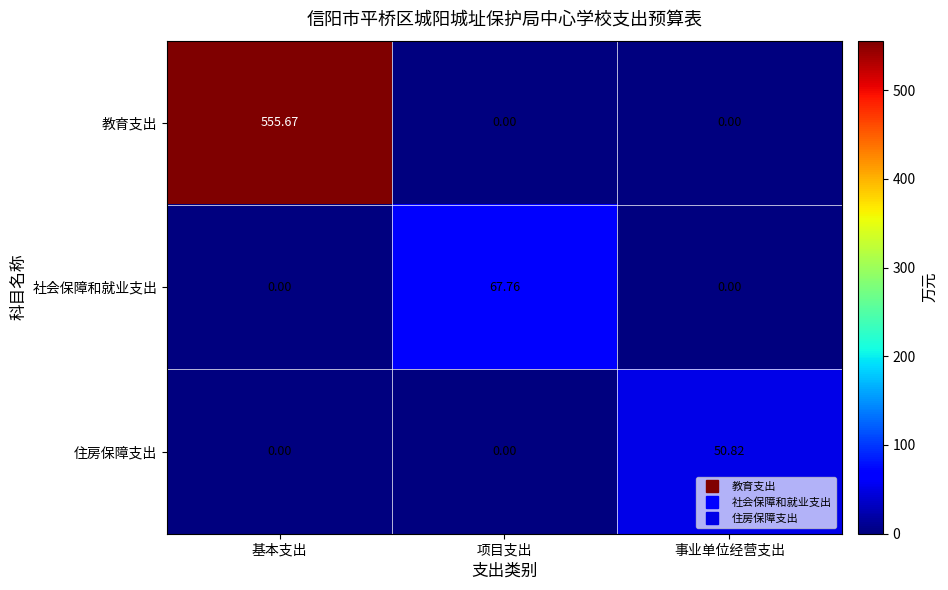

Which series changed the most between 项目支出 and 事业单位经营支出?

社会保障和就业支出